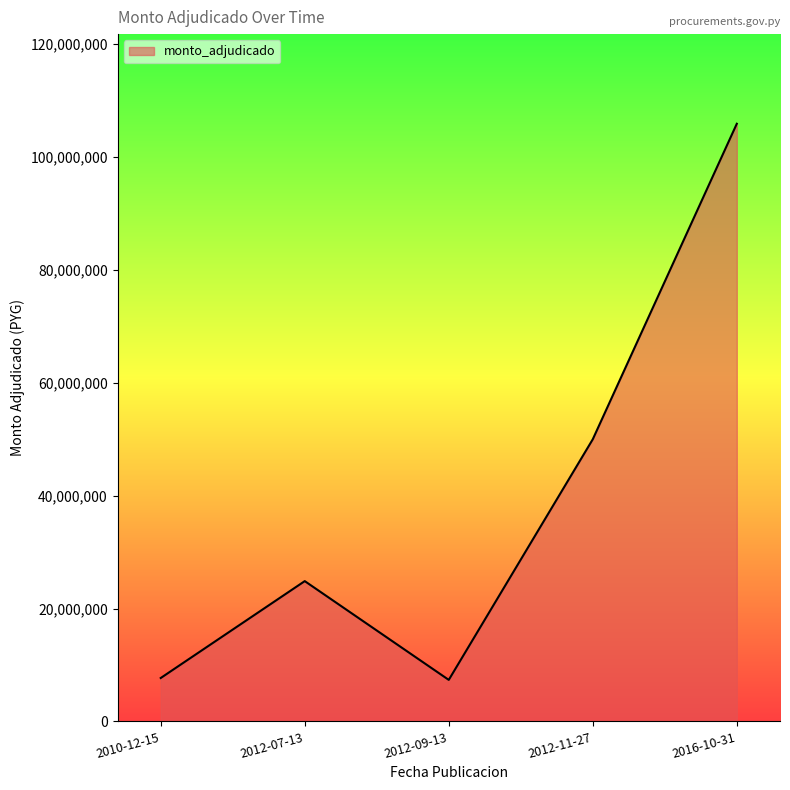

Which category has the highest value across all series?

2016-10-31